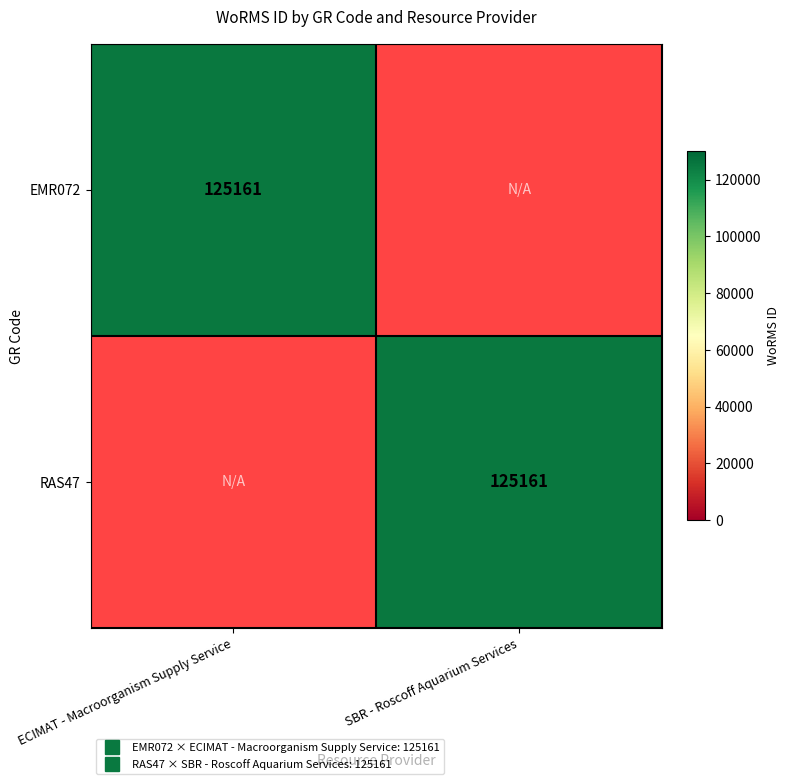

Which label corresponds to the smallest value in the chart?

SBR - Roscoff Aquarium Services